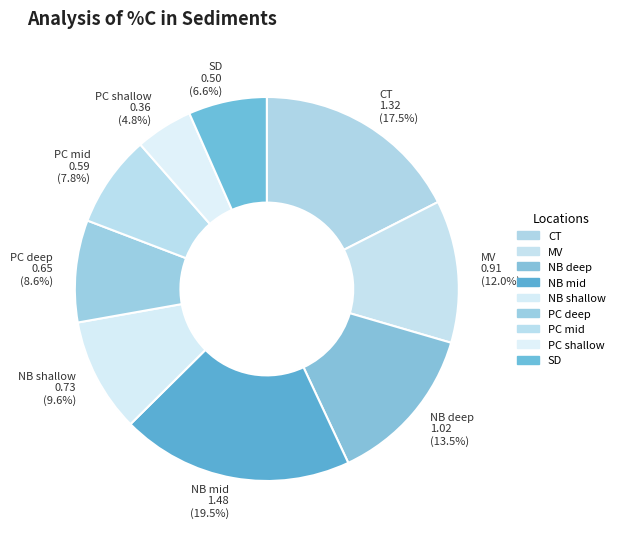

The SD slice represents 7% of the pie. True or false?

True